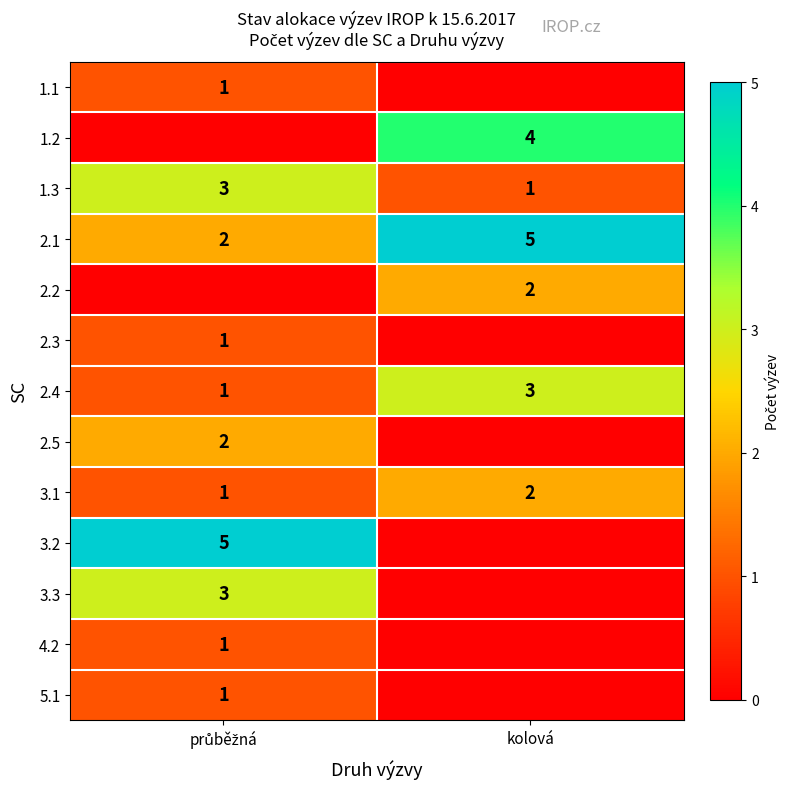

Between průběžná and kolová, which is larger?

průběžná